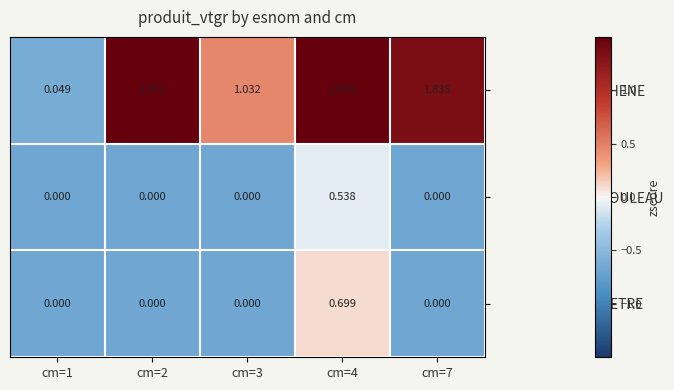

Which series has the largest total across all categories?

CHENE